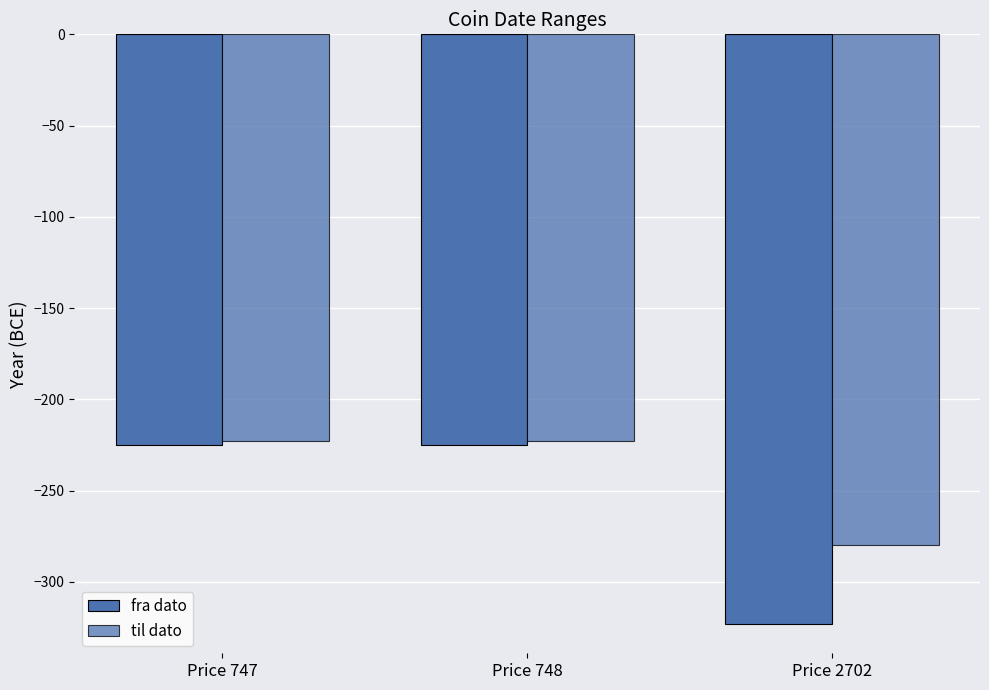

What is the value of the til dato bar at the 2nd from the left?

-223